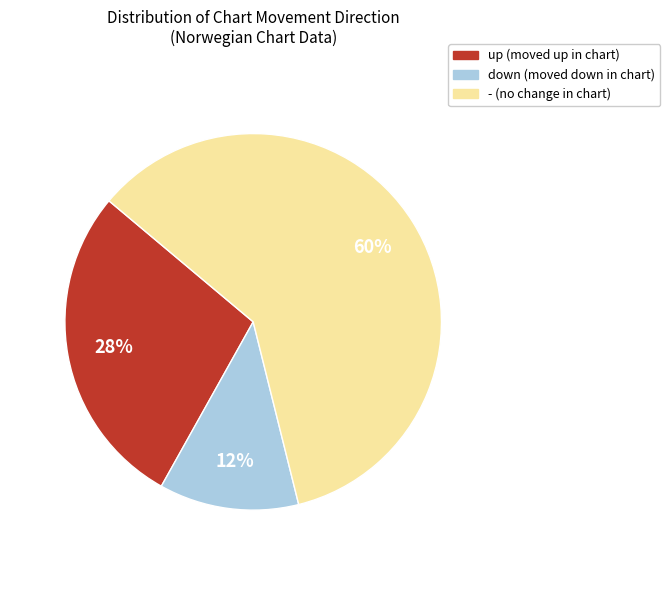

The up slice represents 28% of the pie. True or false?

True